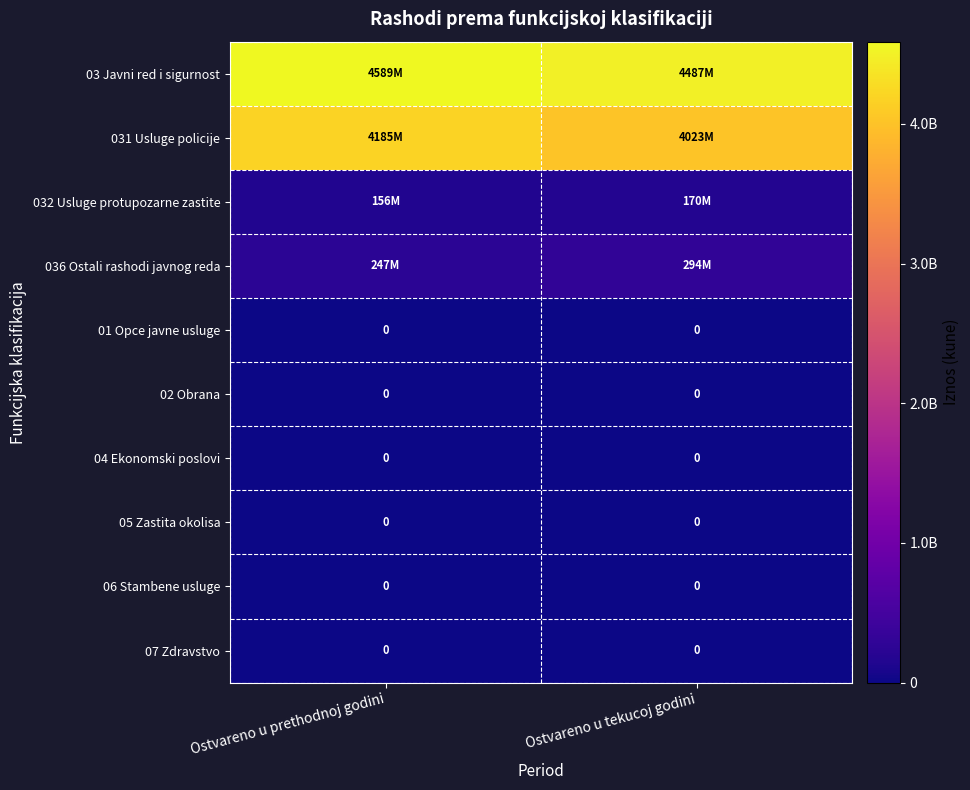

The 02 Obrana series shows 0 at Ostvareno u tekucoj godini. True or false?

True